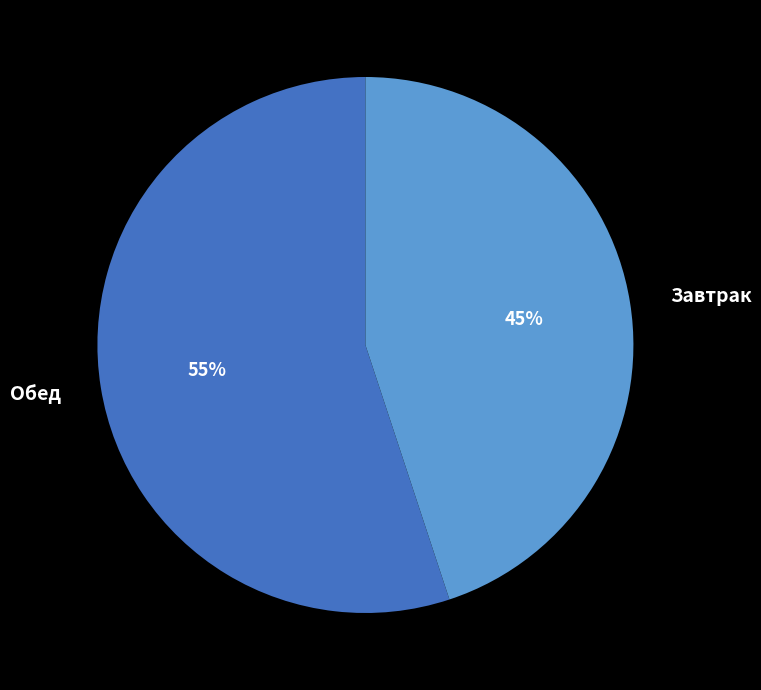

To the nearest percent, what is the difference between the largest and smallest slice percentages?

10%